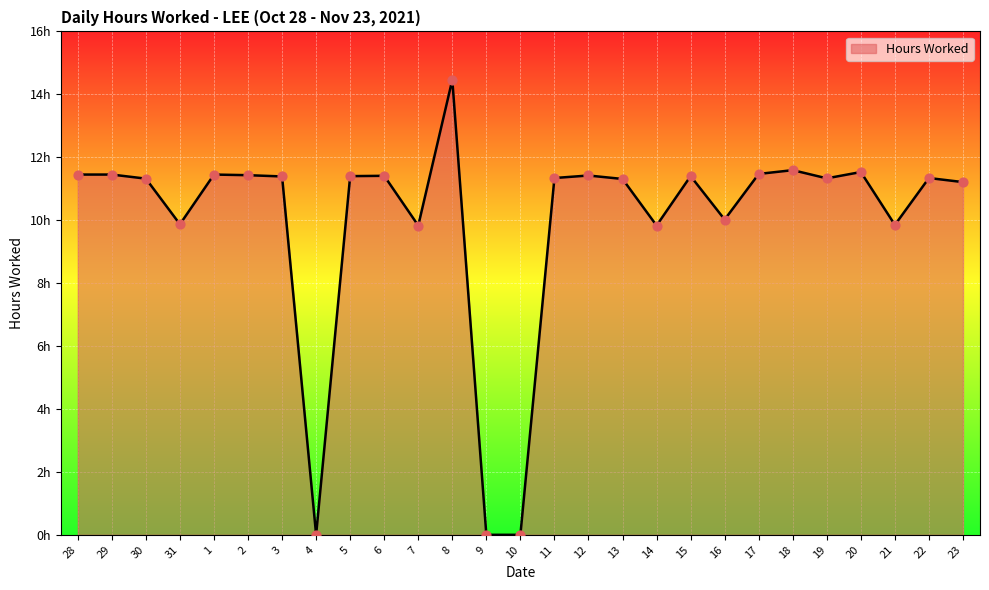

What is the change in value from 8 to 13?

-3.2